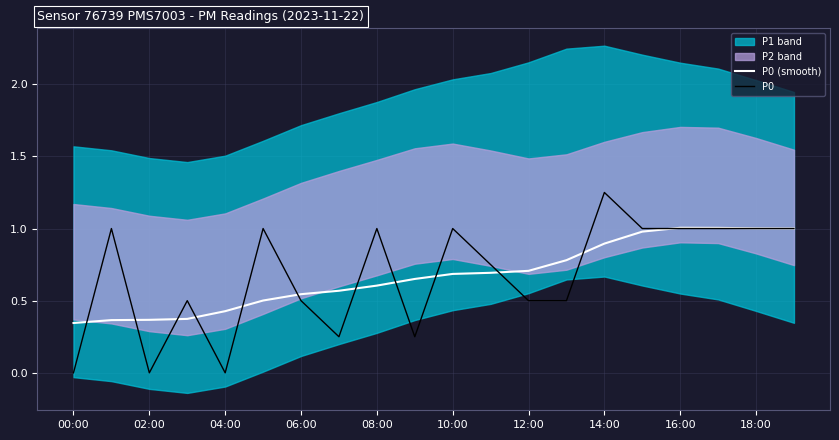

The value of P0 at 12:00 is 0.5. True or false?

True